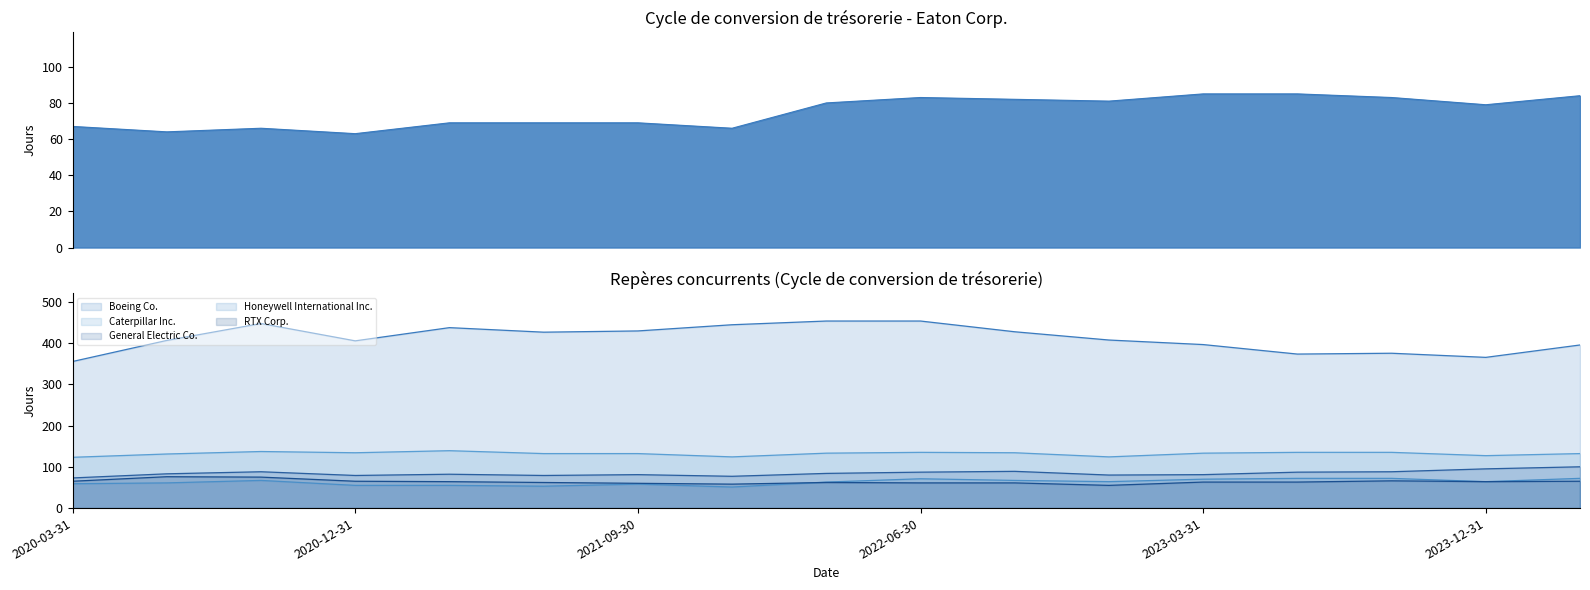

At 2023-09-30, list the series in order from largest to smallest.

Boeing Co., Caterpillar Inc., General Electric Co., Eaton Corp. - Cycle de conversion, Honeywell International Inc., RTX Corp.